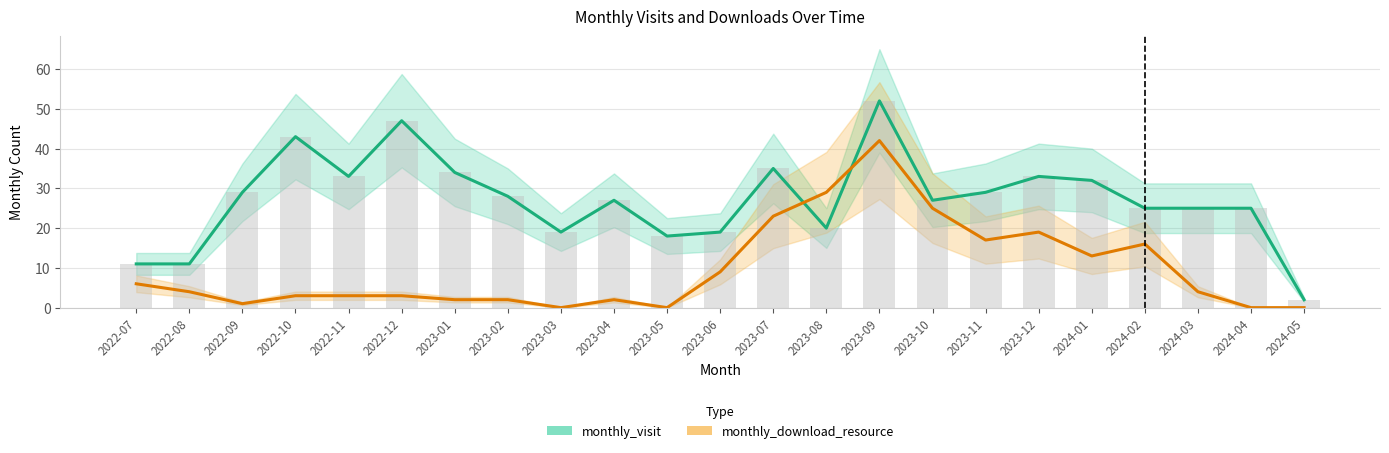

What position from the left is 2023-07?

13